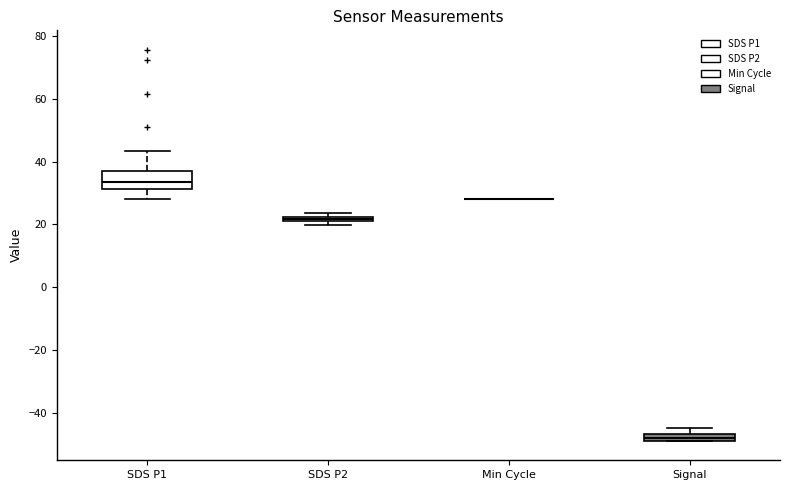

Comparing the boxes themselves (not the whiskers), which one is the tallest?

SDS P1